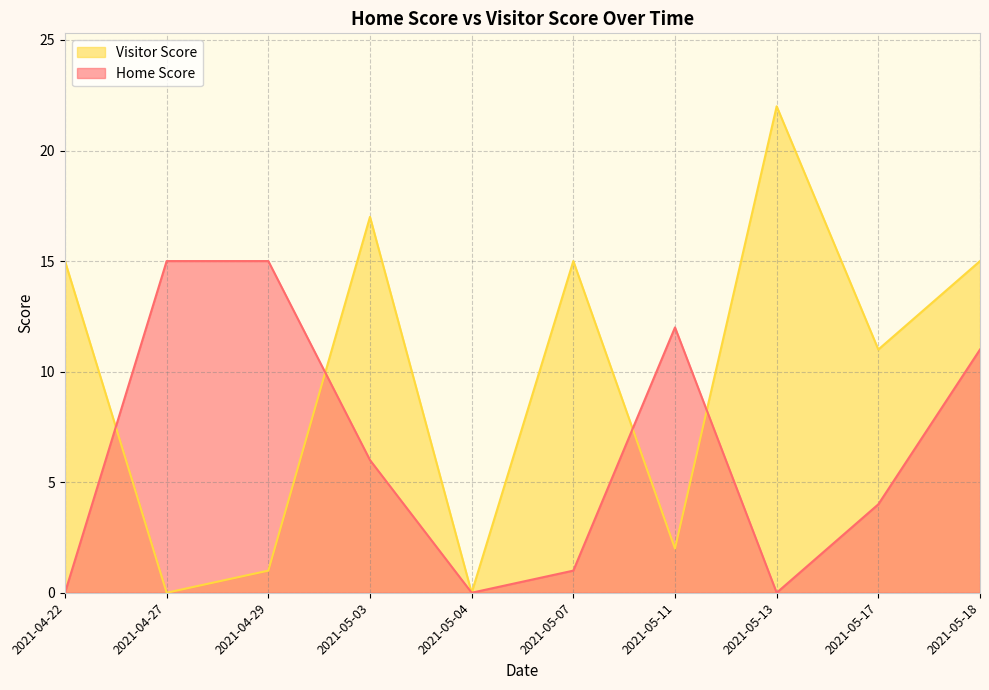

List the series in order of their peak value, lowest first.

Home Score, Visitor Score